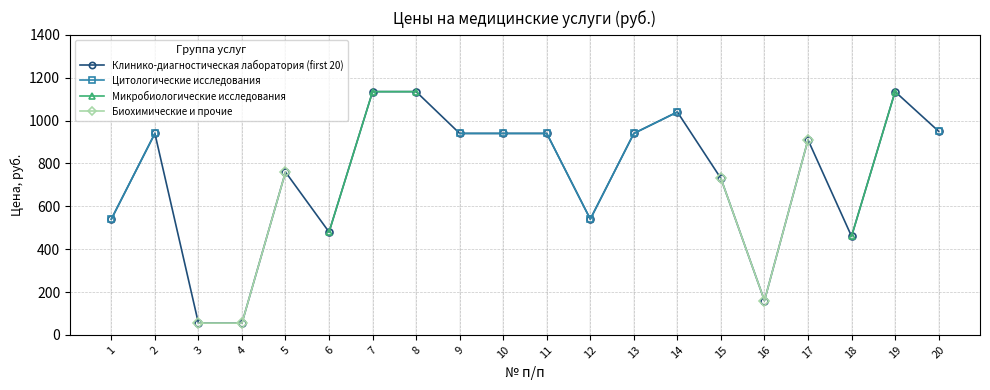

What are all the series names shown in the legend?

Клинико-диагностическая лаборатория (first 20), Цитологические исследования, Микробиологические исследования, Биохимические и прочие